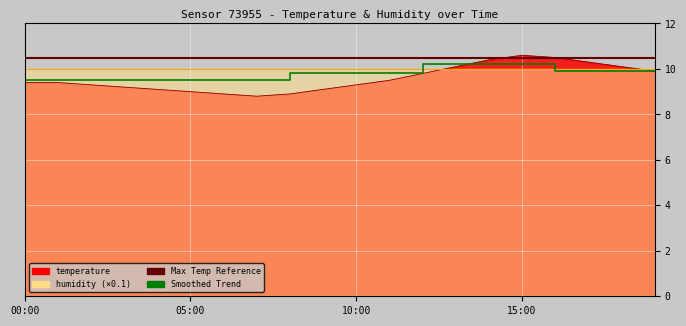

What is the difference between the maximum and minimum values?

1.8